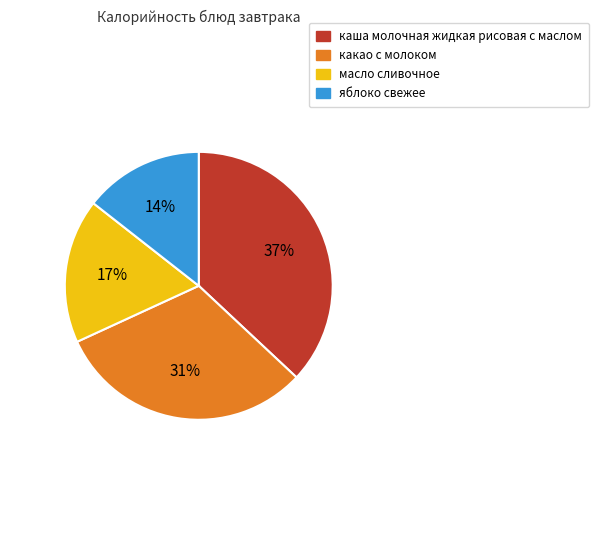

Rank the categories by value from lowest to highest.

яблоко свежее, масло сливочное, какао с молоком, каша молочная жидкая рисовая с маслом